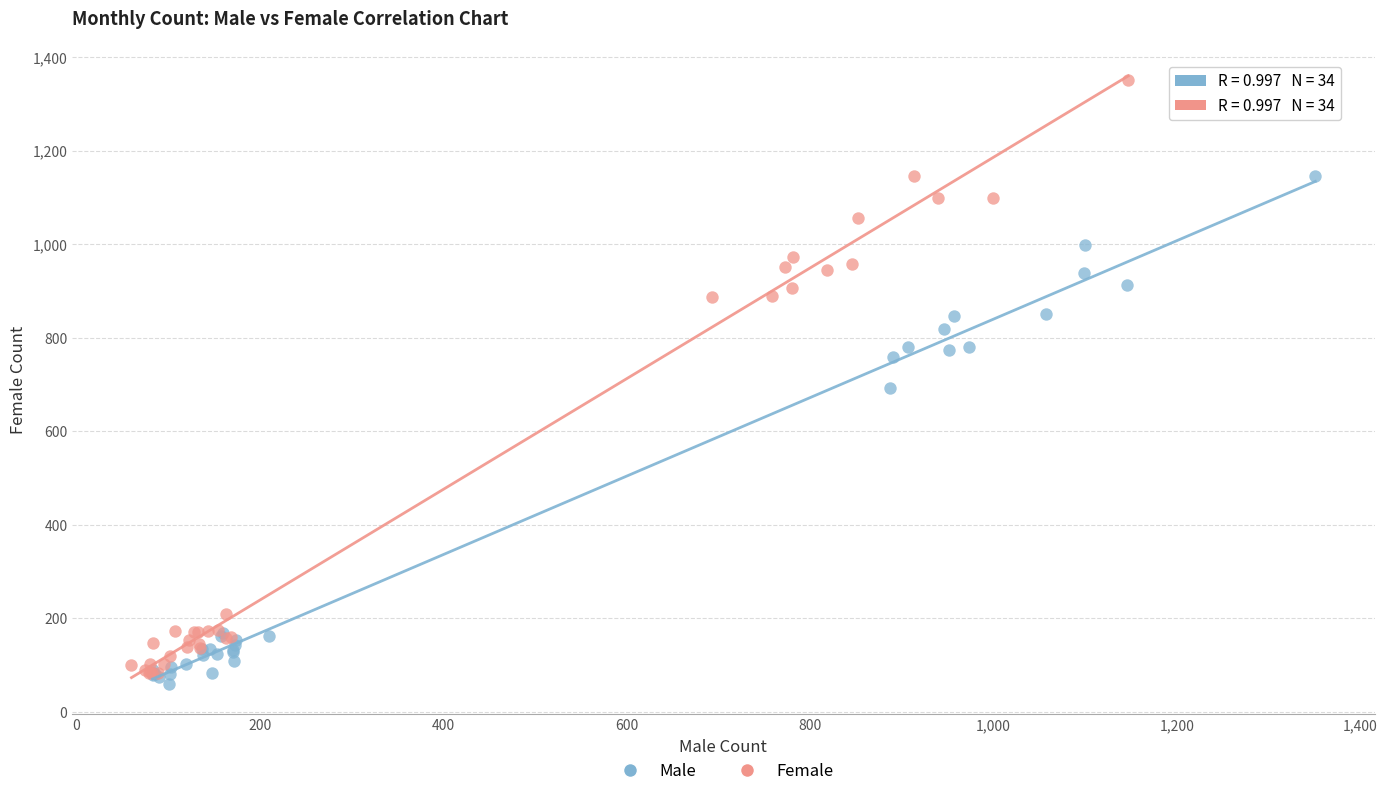

What are all the series names shown in the legend?

Male, Female